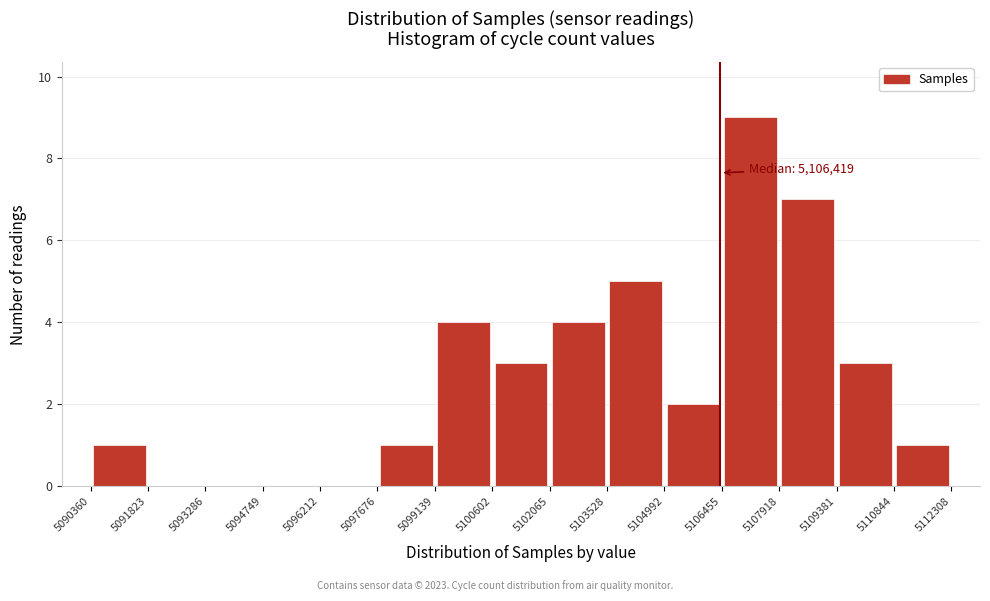

Over which range of the x-axis is the bar tallest?

5106455 to 5107918